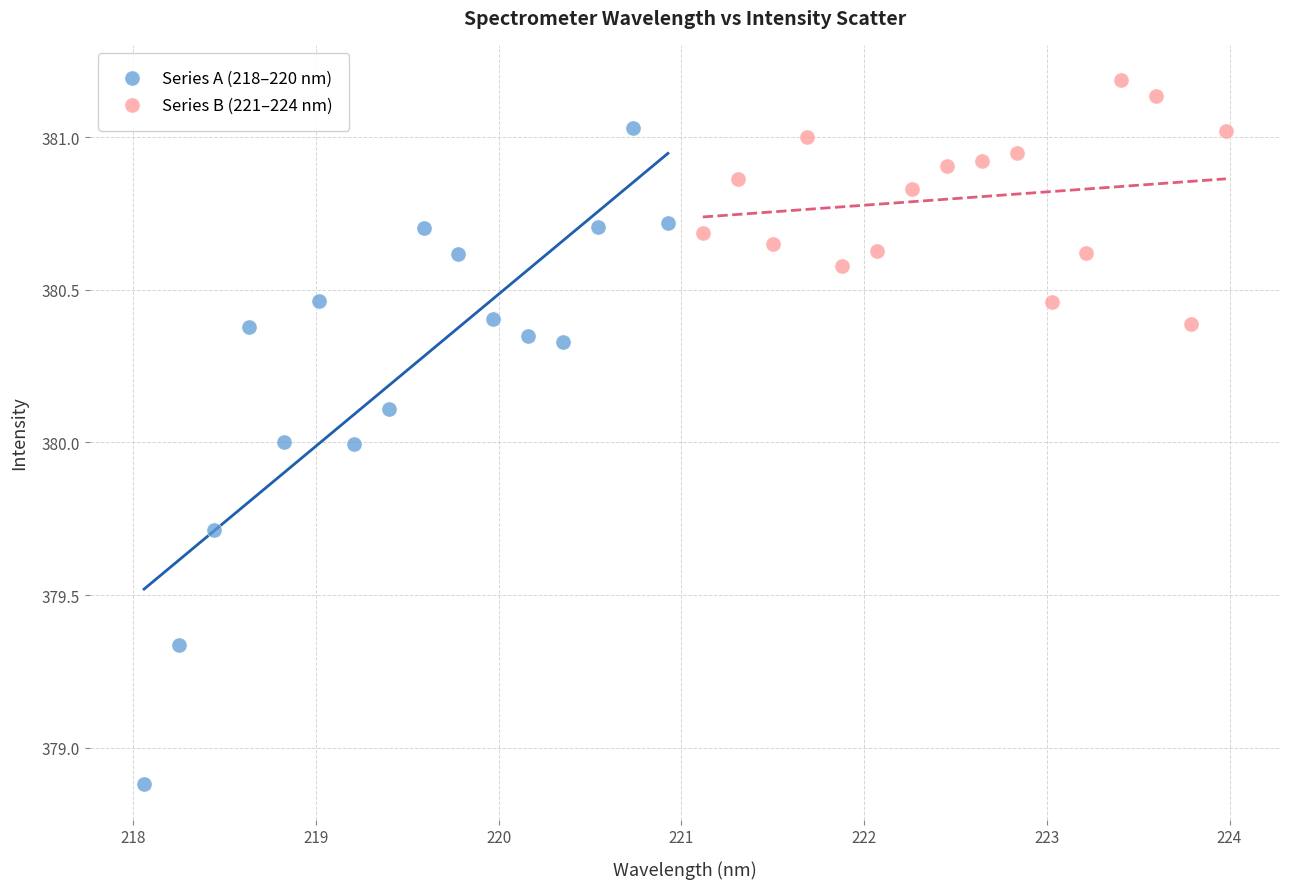

Which series contains the highest Y value?

Series B (221–224 nm)